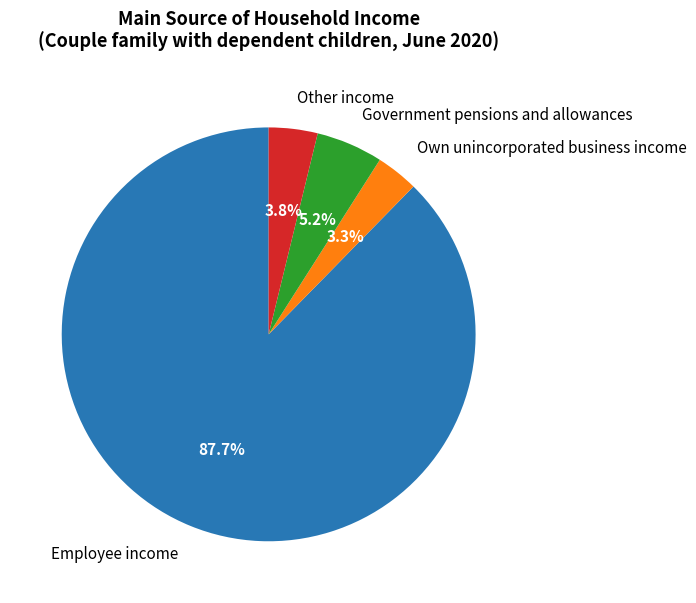

What is the smallest slice in the pie chart?

Own unincorporated business income